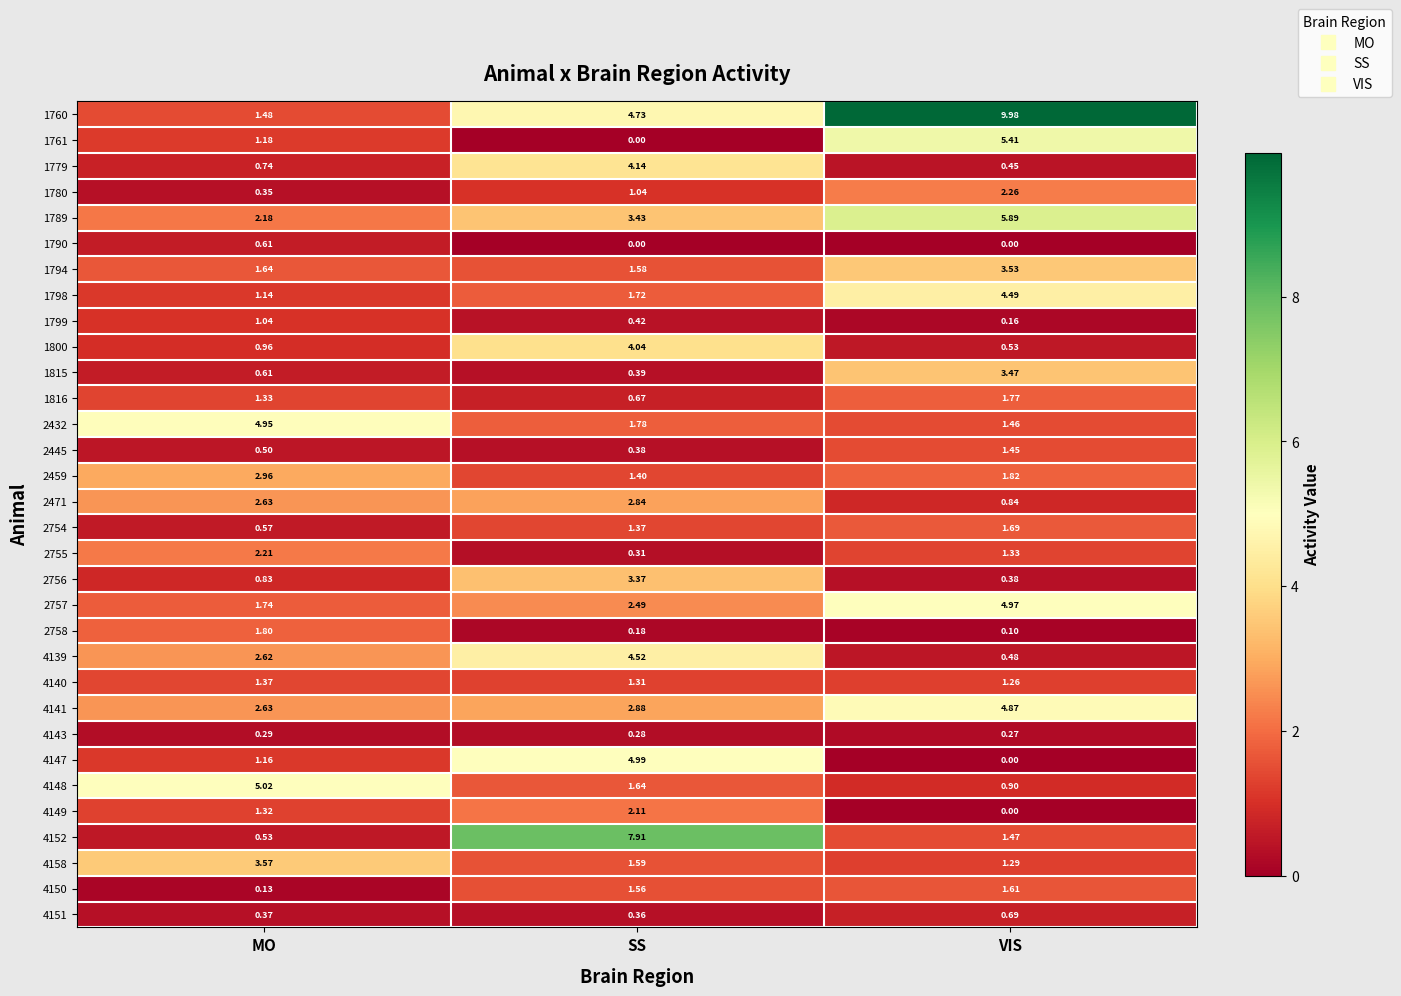

How many distinct data groups are displayed?

32